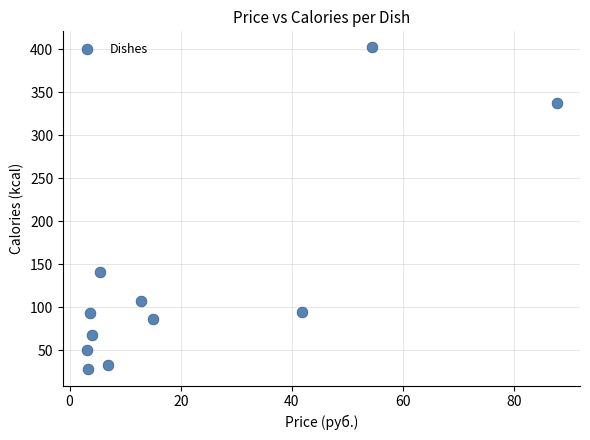

What is the average Y value?

131